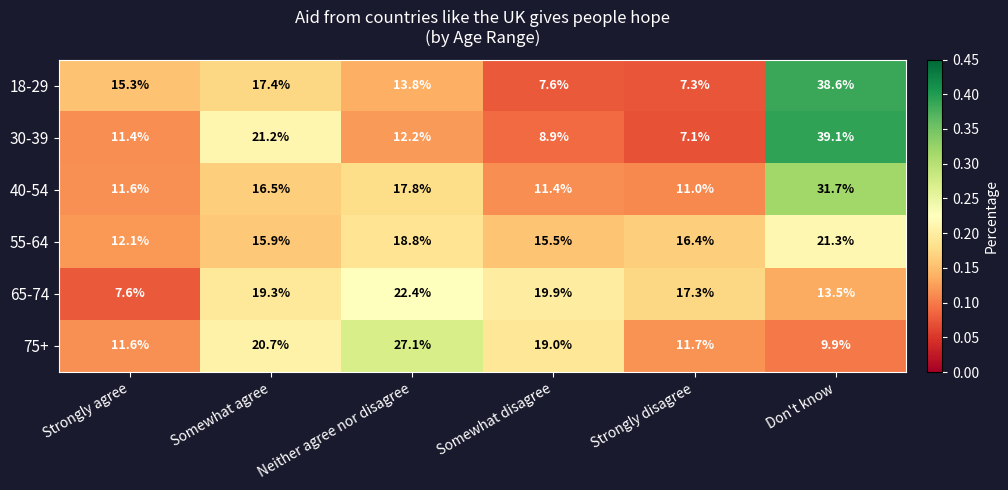

What is the total value across all series at Don't know?

154.1